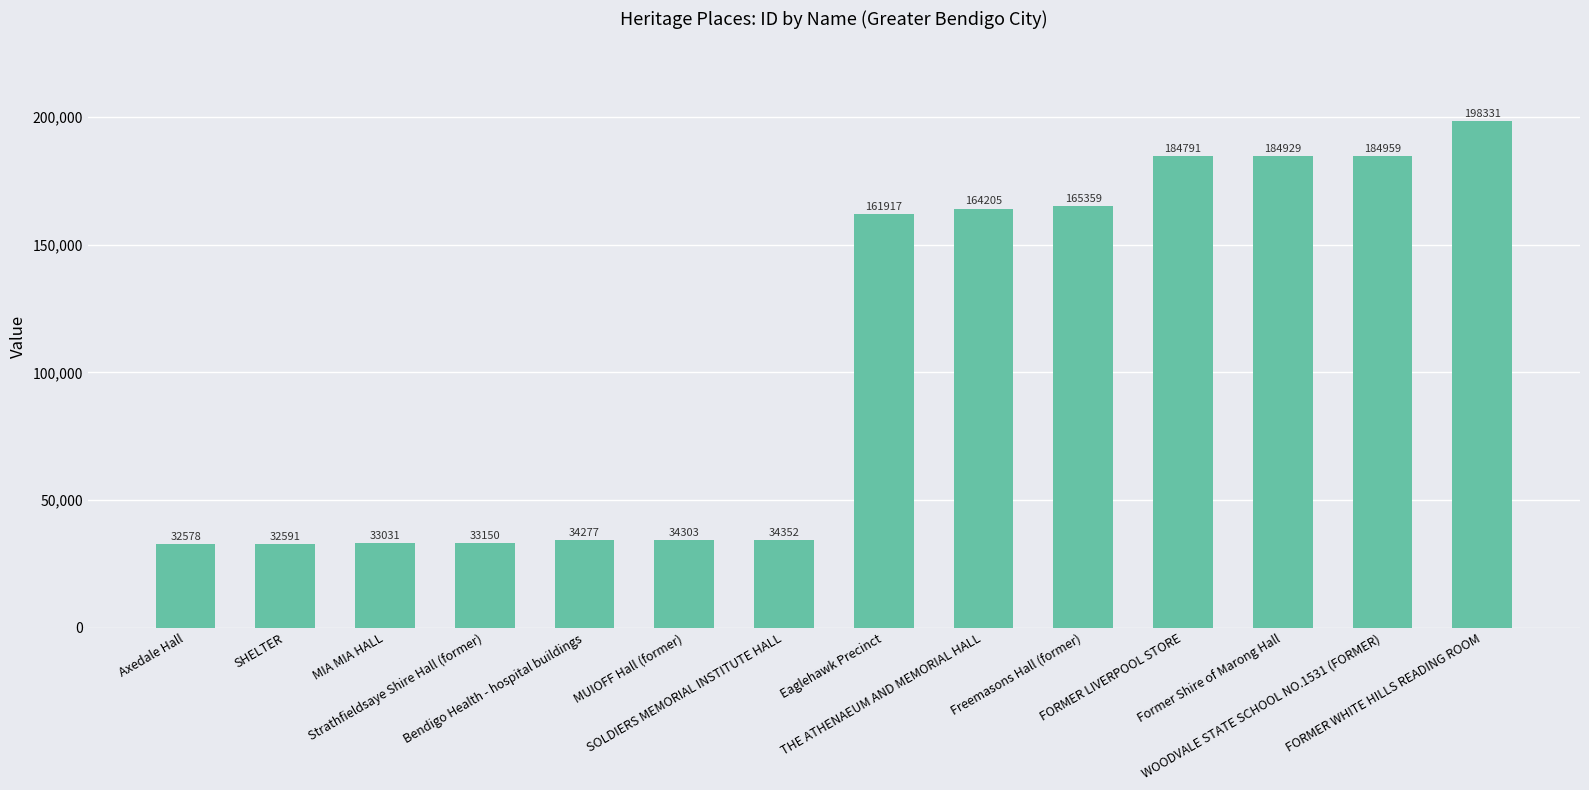

How many values are below 161917?

7